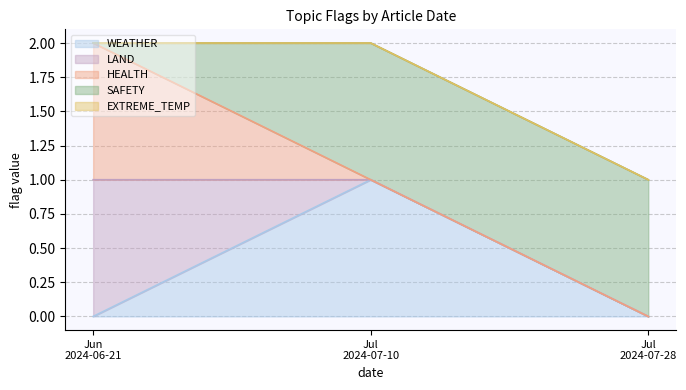

At which label is WEATHER closest to 0?

2024-06-21